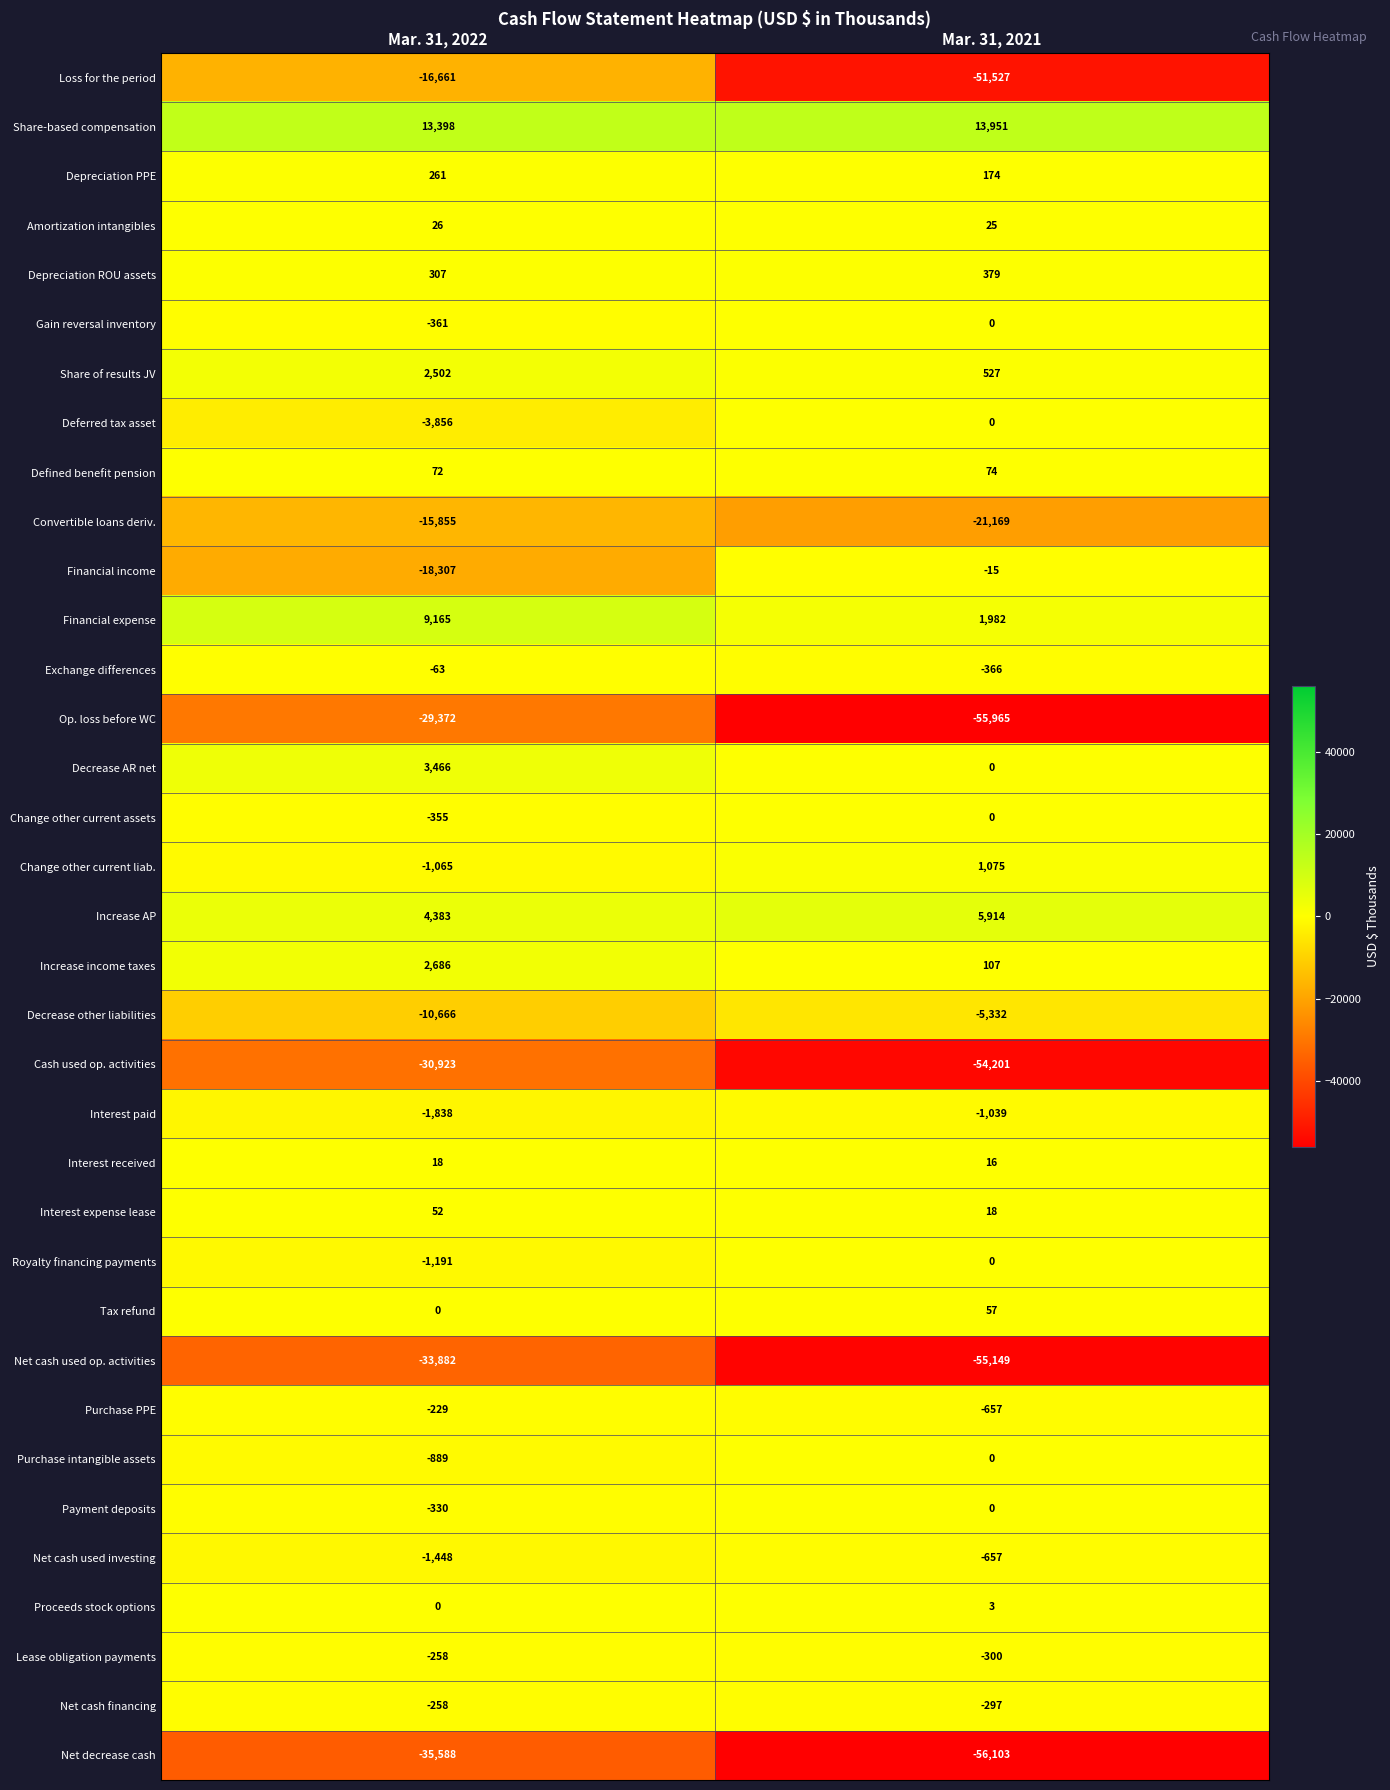

Count the number of data series in this chart.

35